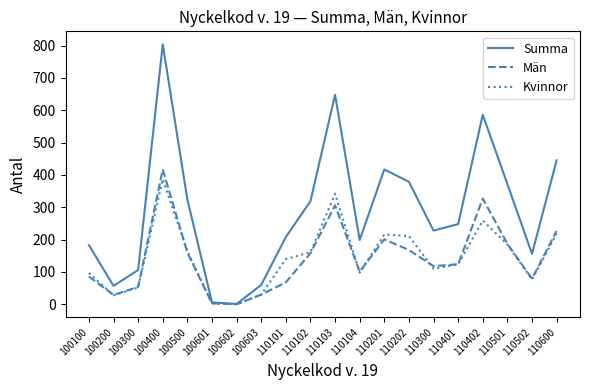

How many lines are shown in the chart?

3